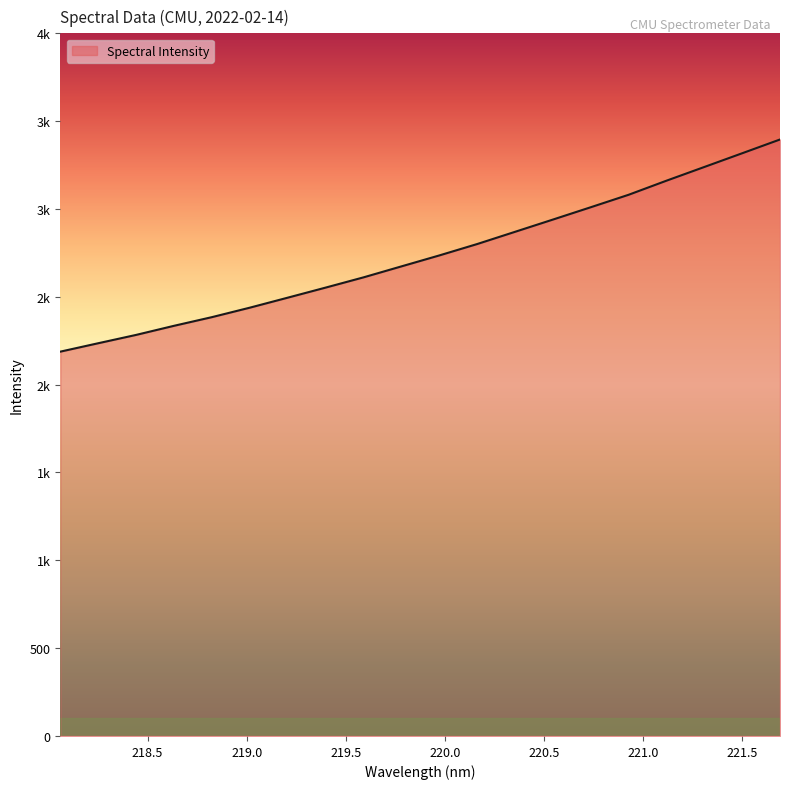

Where does the data first go above 2735?

219.9712